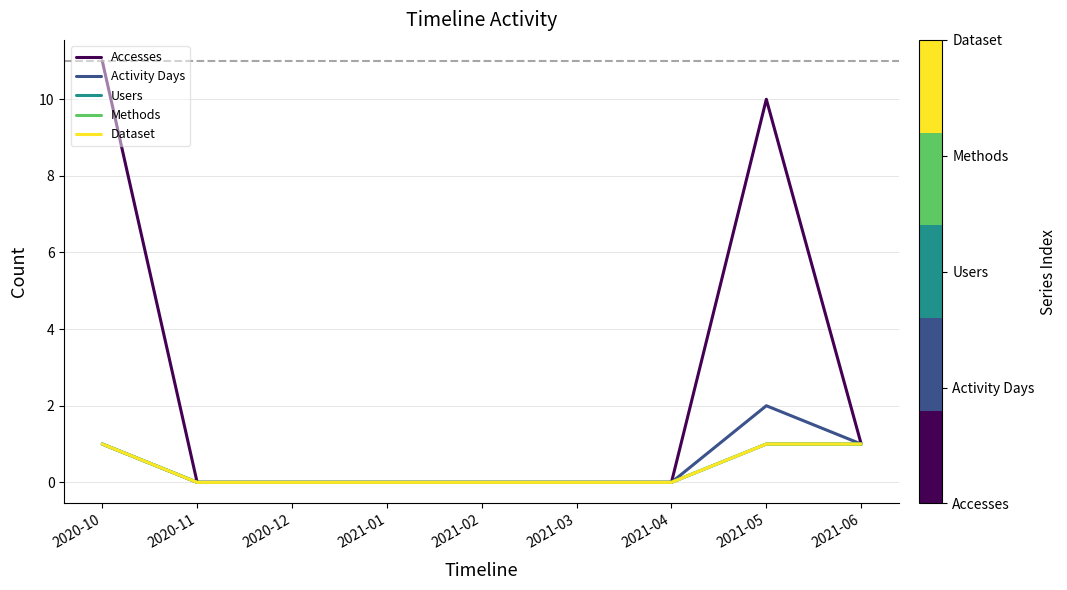

Does the chart display data point markers on the line(s)?

No